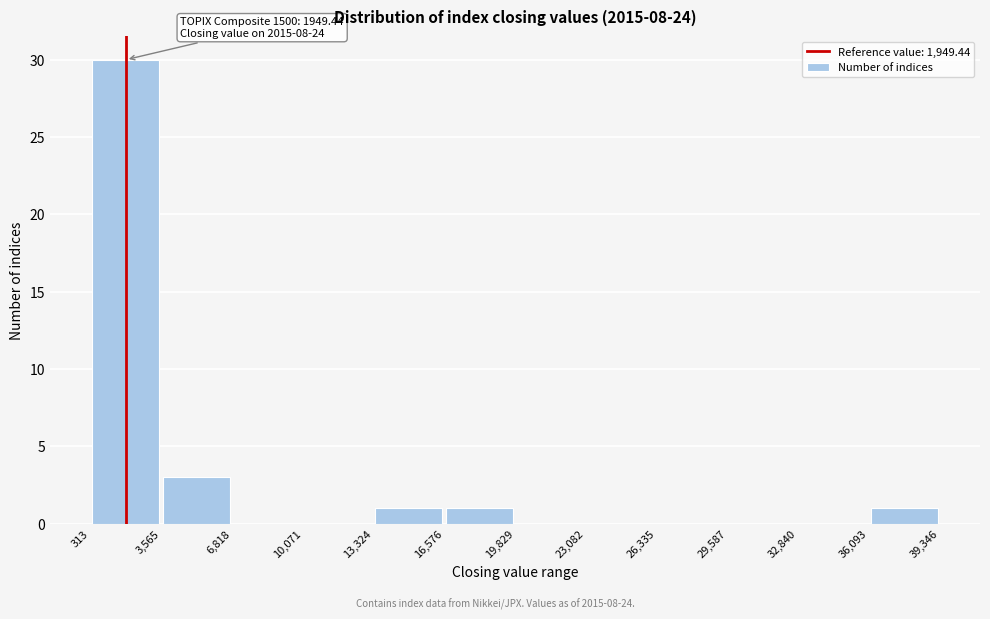

Which range on the x-axis has the tallest bar?

313 to 3,565